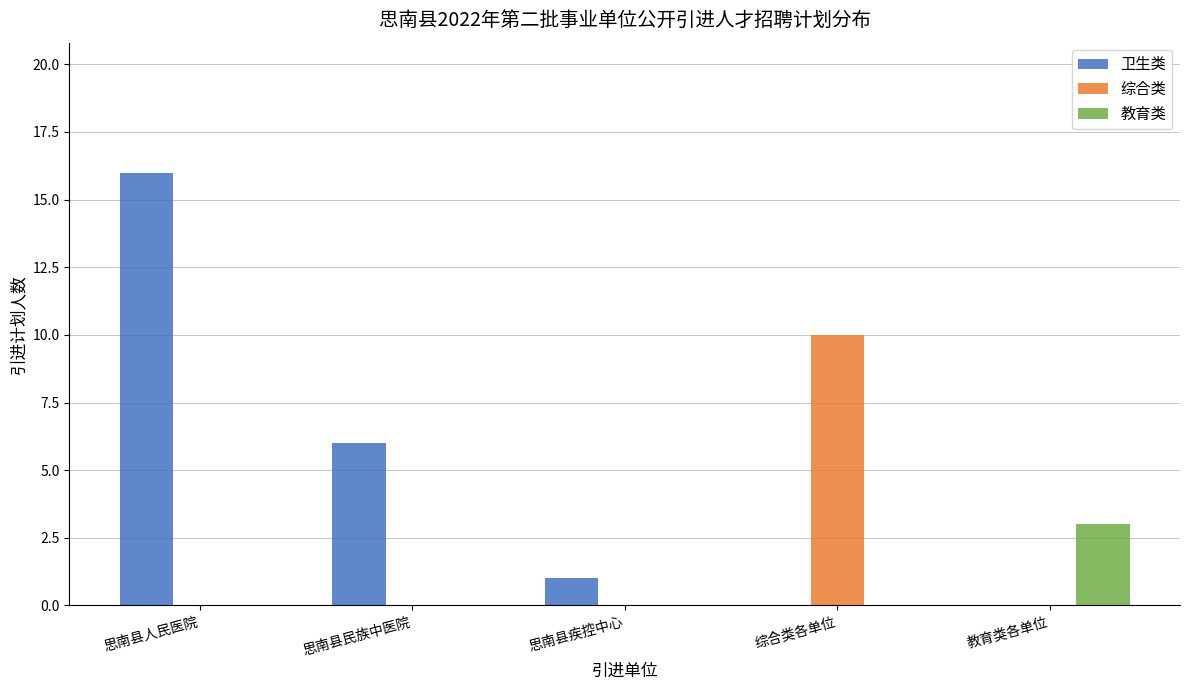

Which series changed the most between 思南县人民医院 and 思南县民族中医院?

卫生类